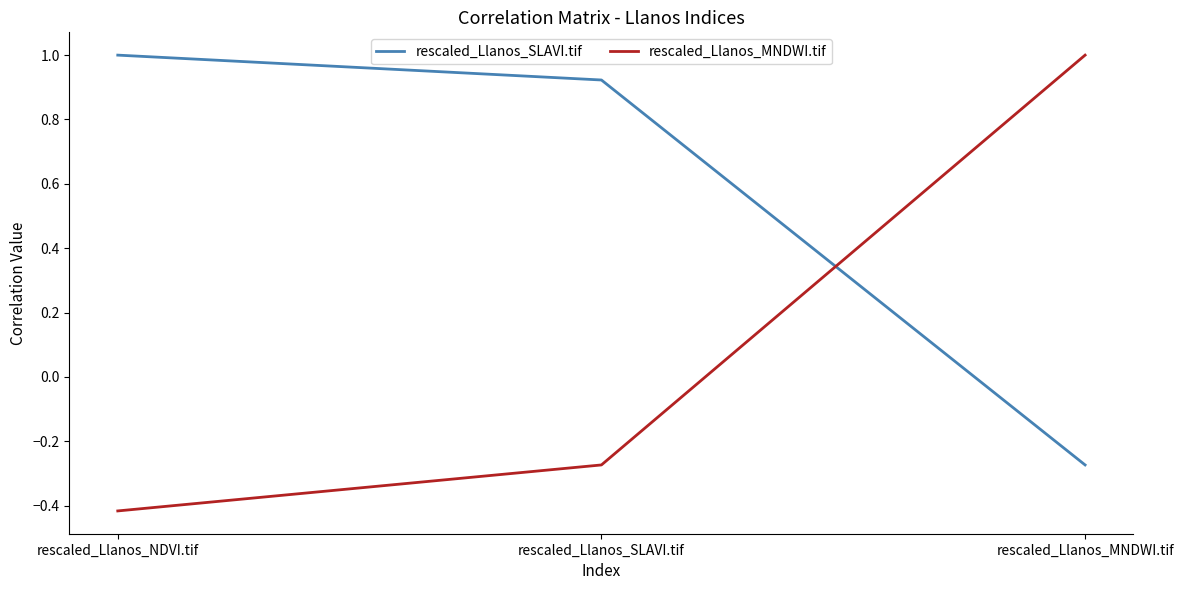

What position from the right is rescaled_Llanos_SLAVI.tif?

2